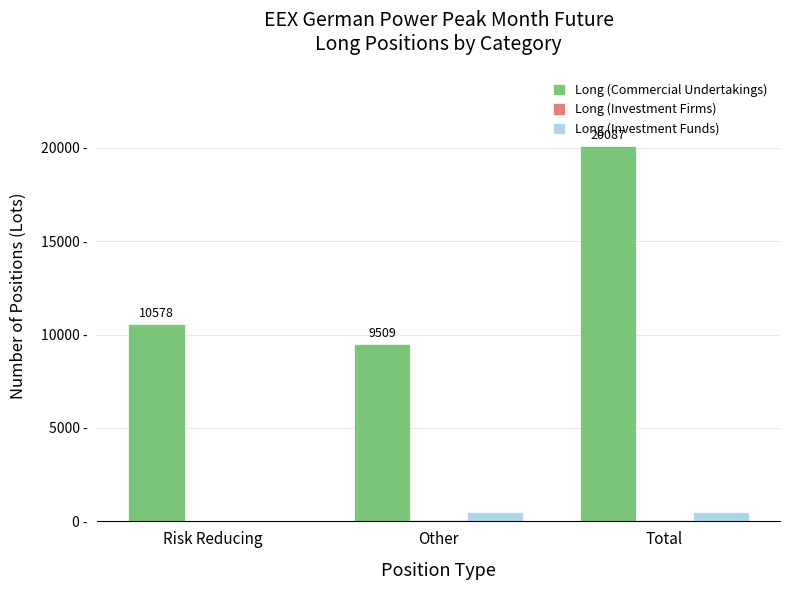

At which category does the chart reach its minimum across all series?

Risk Reducing